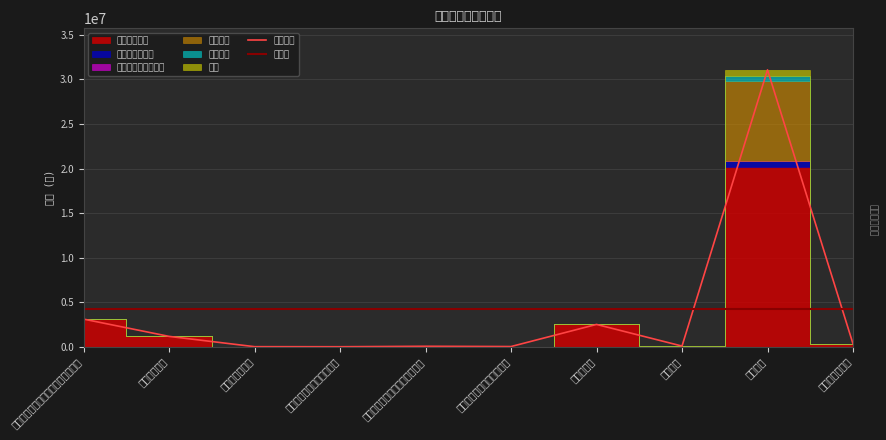

How many values in the 工资福利支出 series are below 325545?

5